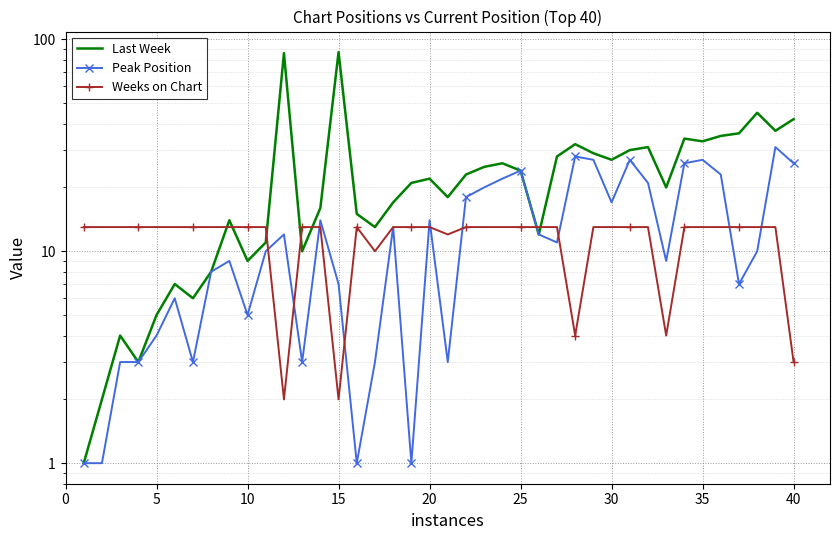

How many intersections are there between Weeks on Chart and Last Week?

7